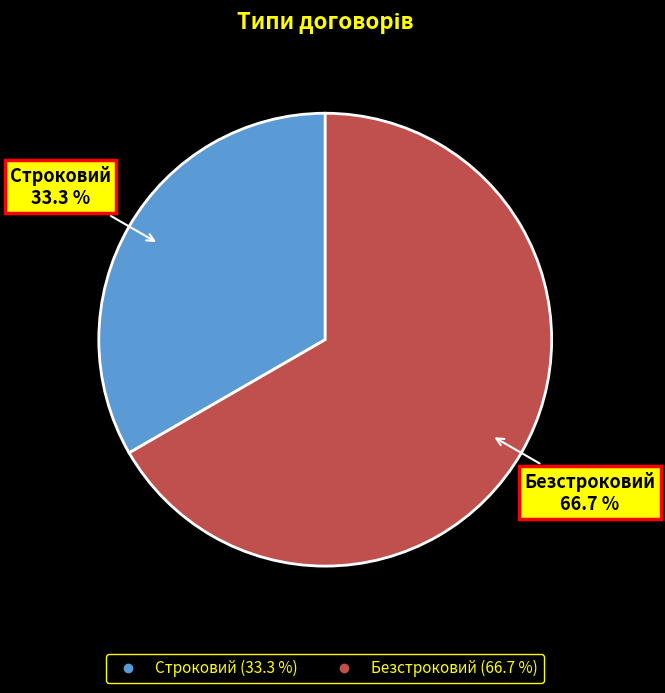

To the nearest percent, what is the average slice percentage?

50%